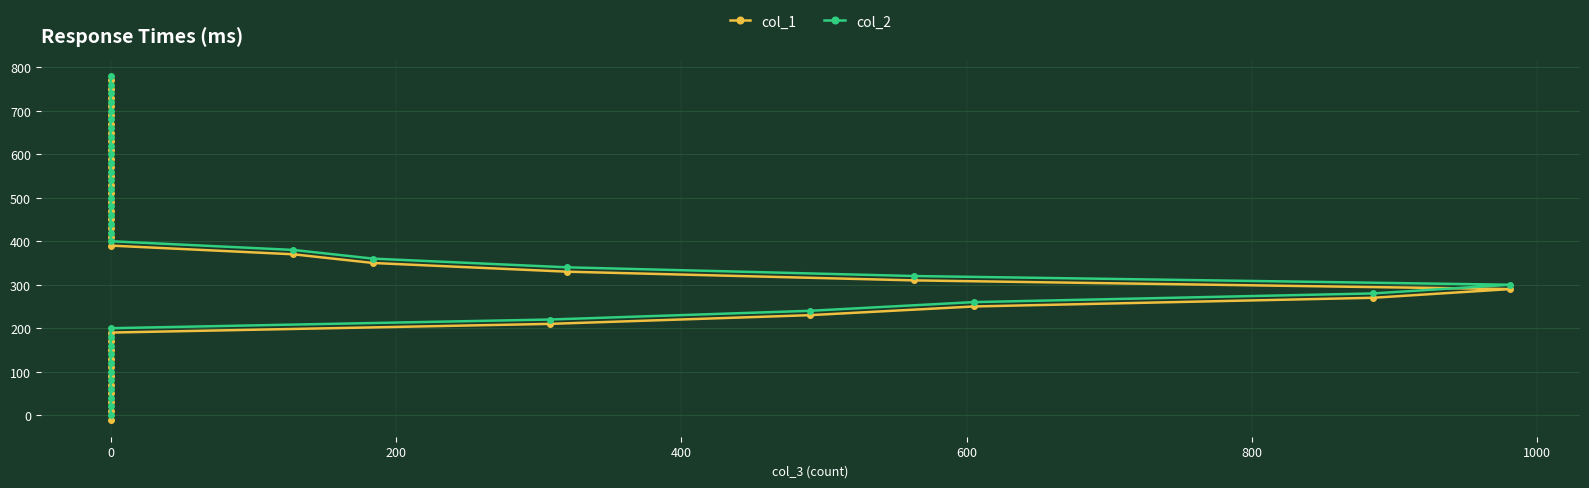

What position from the right is 800?

35